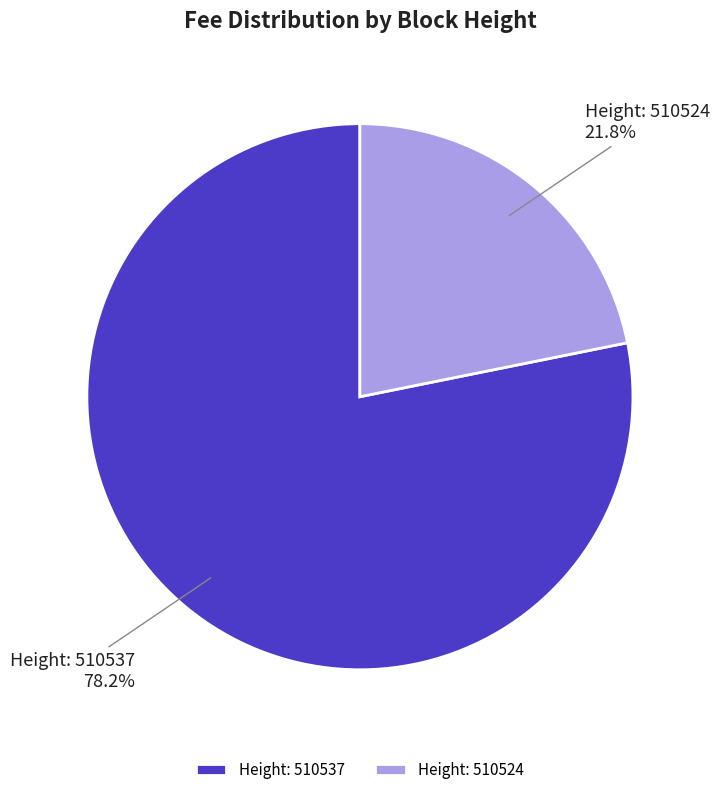

How much of the chart is everything except Height: 510537?

21.8%